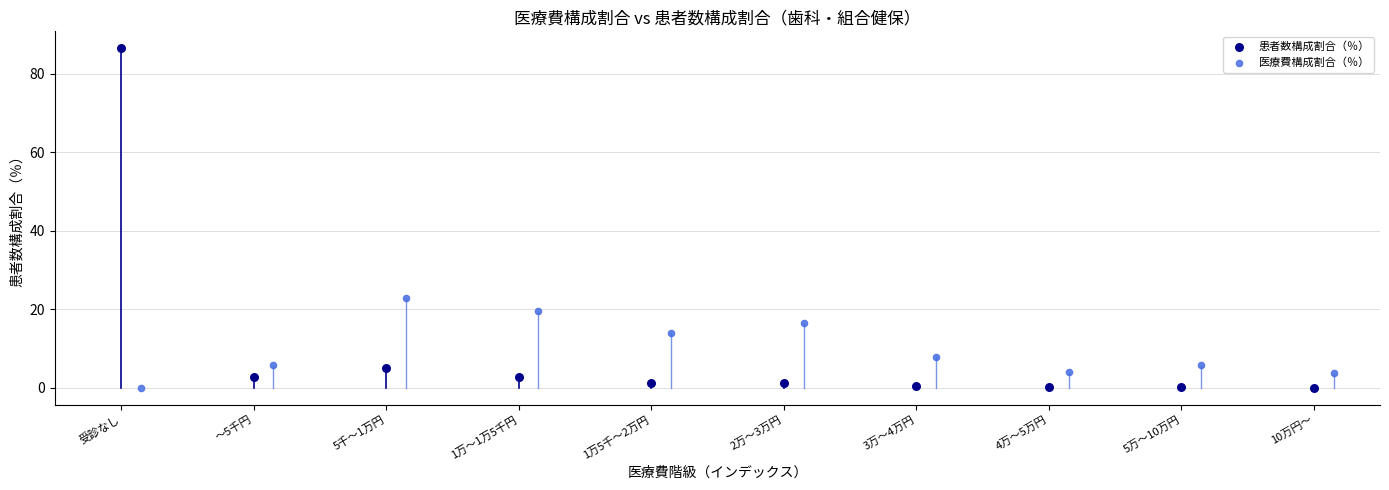

Which series has the widest spread of Y values?

患者数構成割合（％）